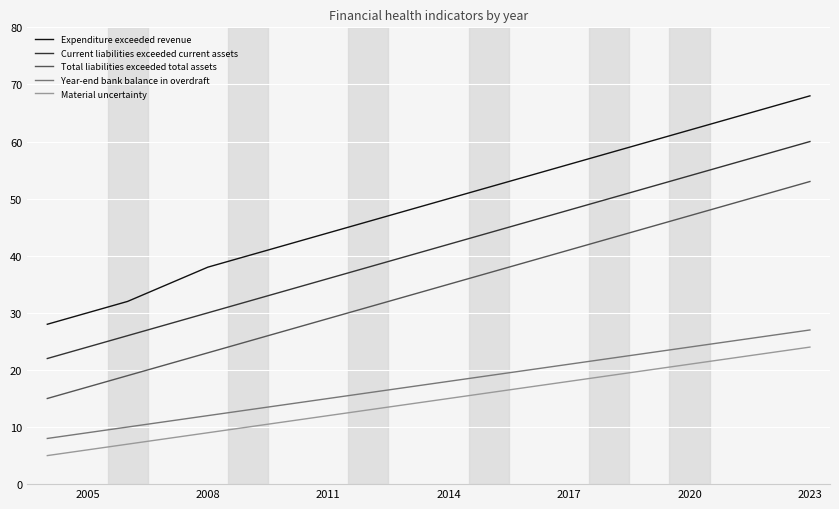

What is the difference between the maximum and minimum values in the Material uncertainty series?

19